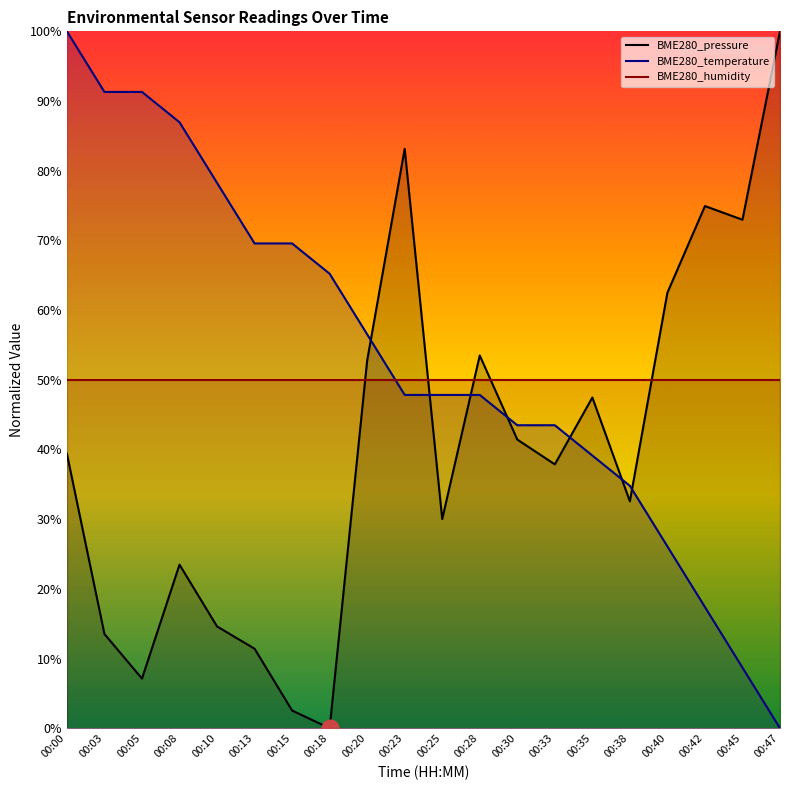

What is the difference between the maximum and minimum values in the BME280_pressure series?

100.0